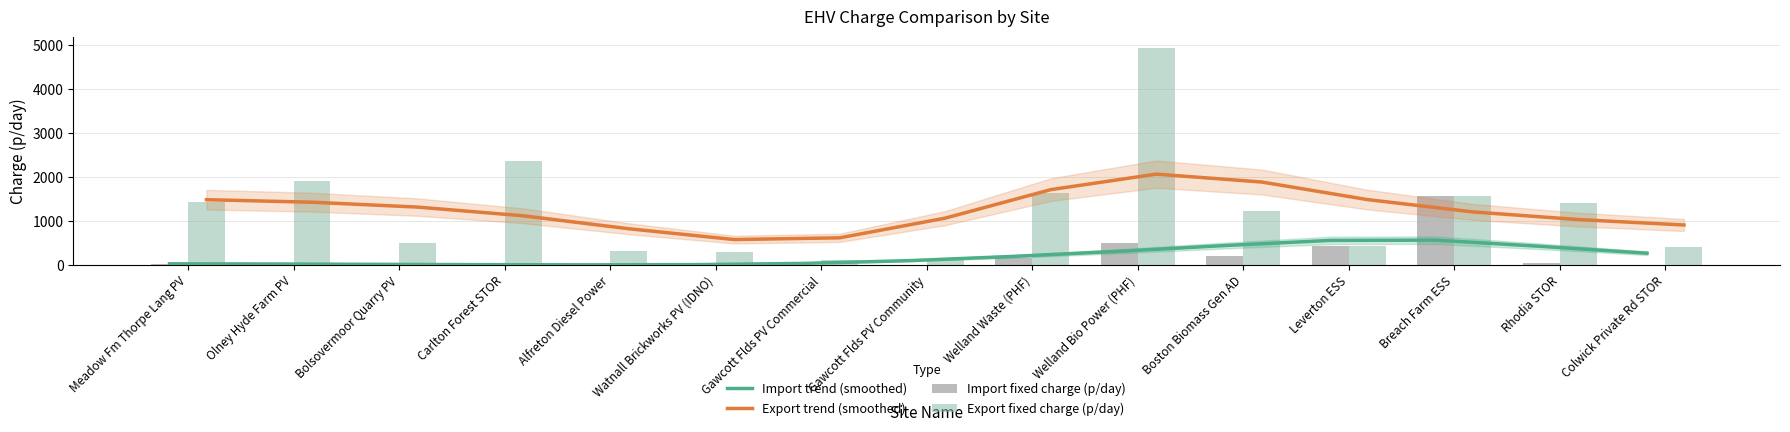

How many data points does each series have?

15